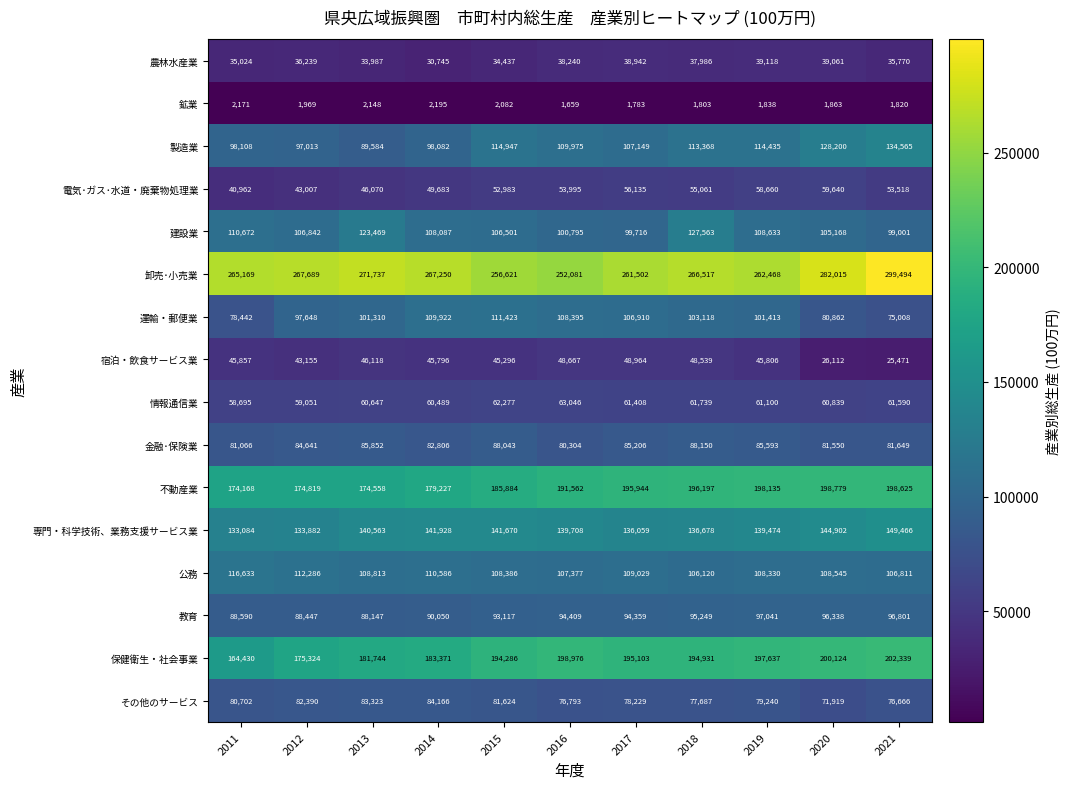

The 電気･ガス･水道・廃棄物処理業 series shows 53995 at 2016. True or false?

True